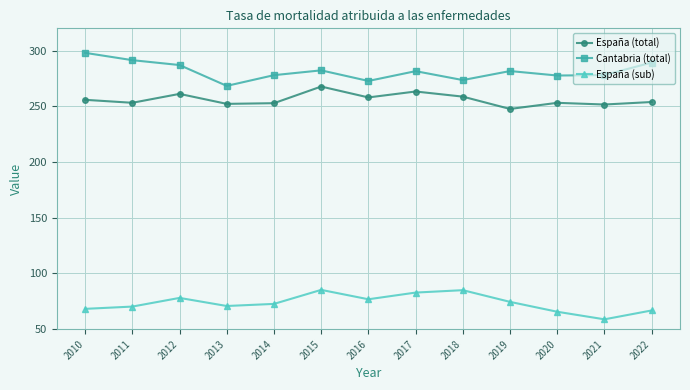

What is the difference between the maximum and minimum values in the España (total) series?

20.1